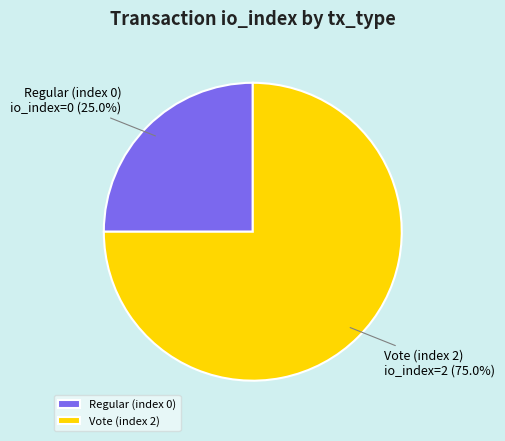

To the nearest percent, what is the difference between the largest and smallest slice percentages?

50%